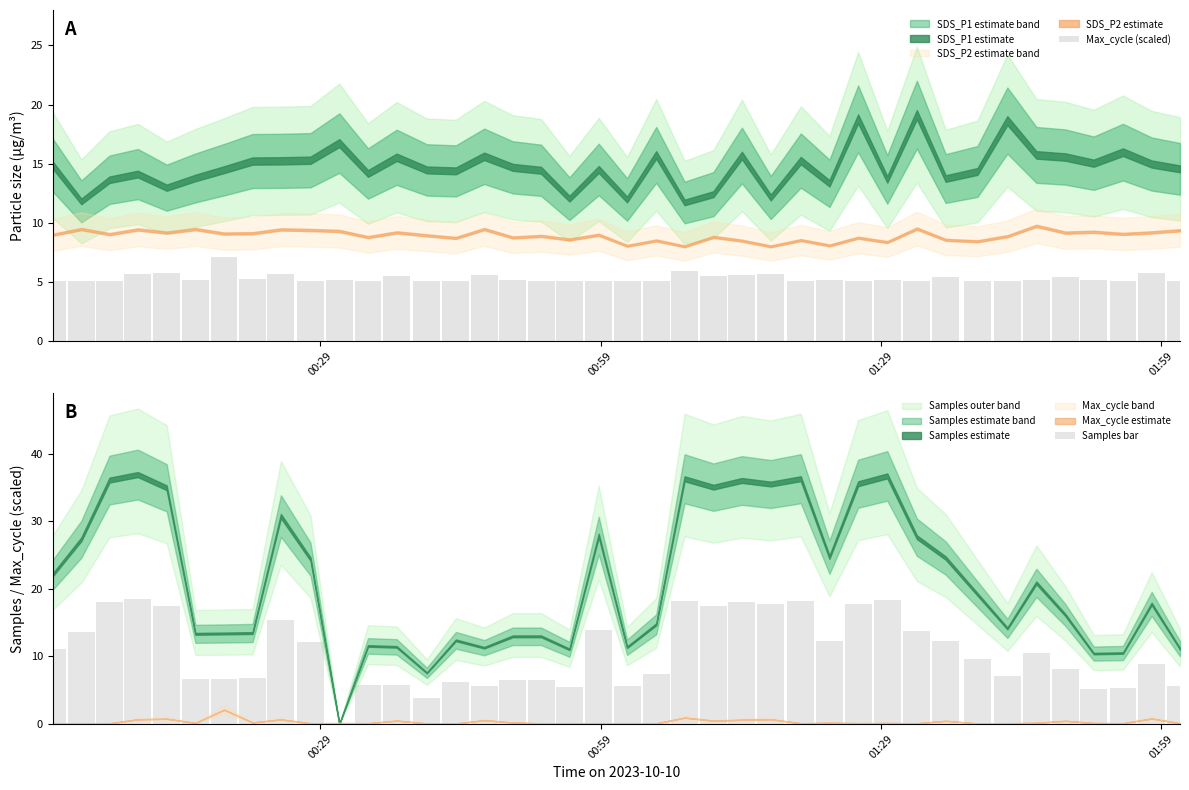

What is the sum of all Max_cycle (scaled) values?

213.0